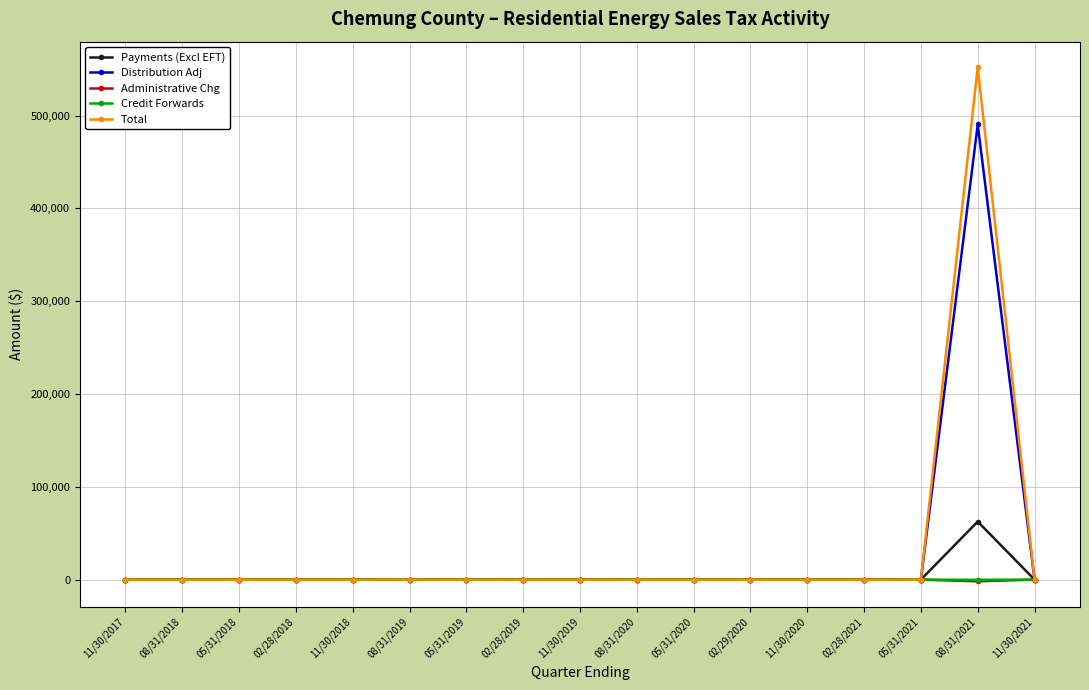

Which series has the widest spread of values?

Total